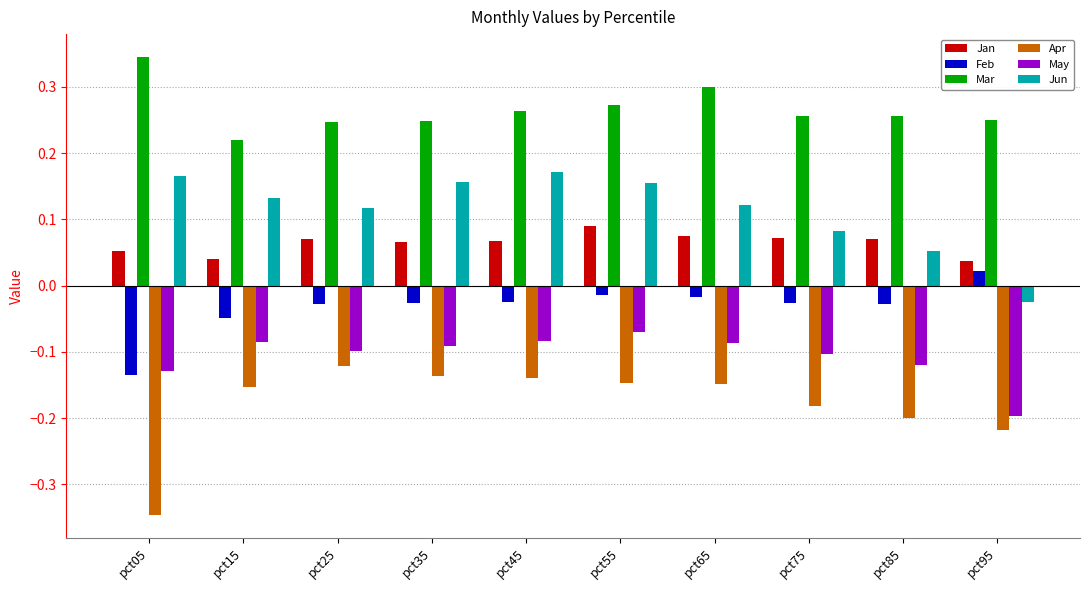

Which series has the largest total across all categories?

Mar